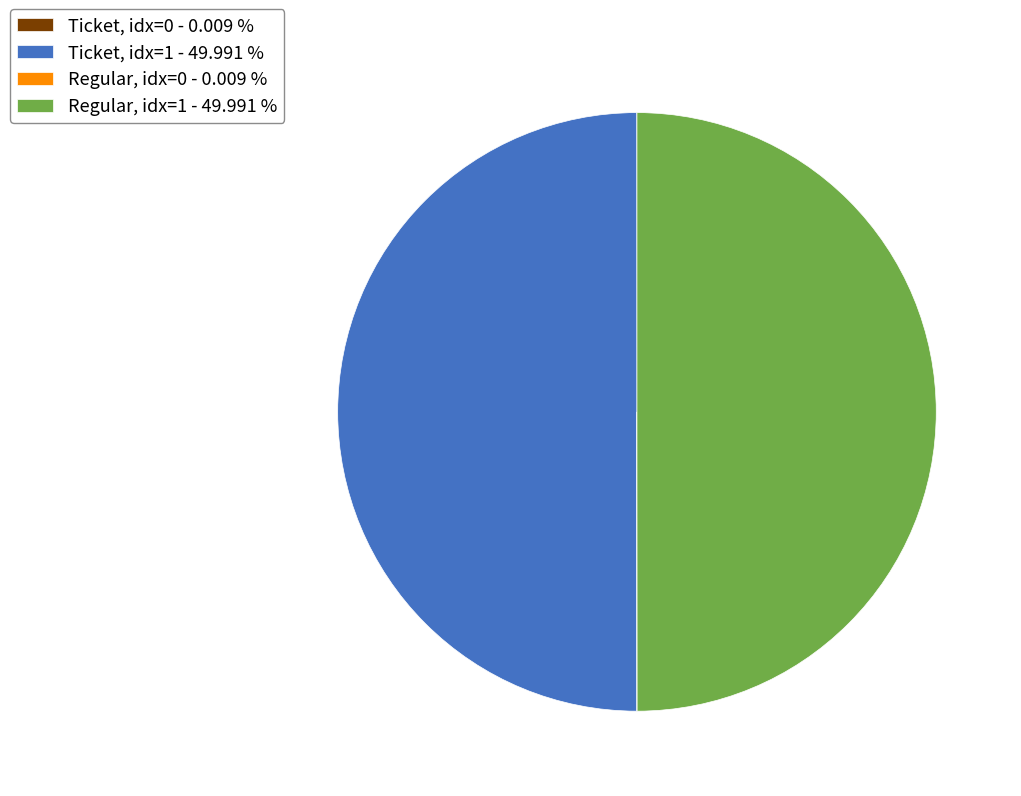

Is there a majority slice in this chart?

No